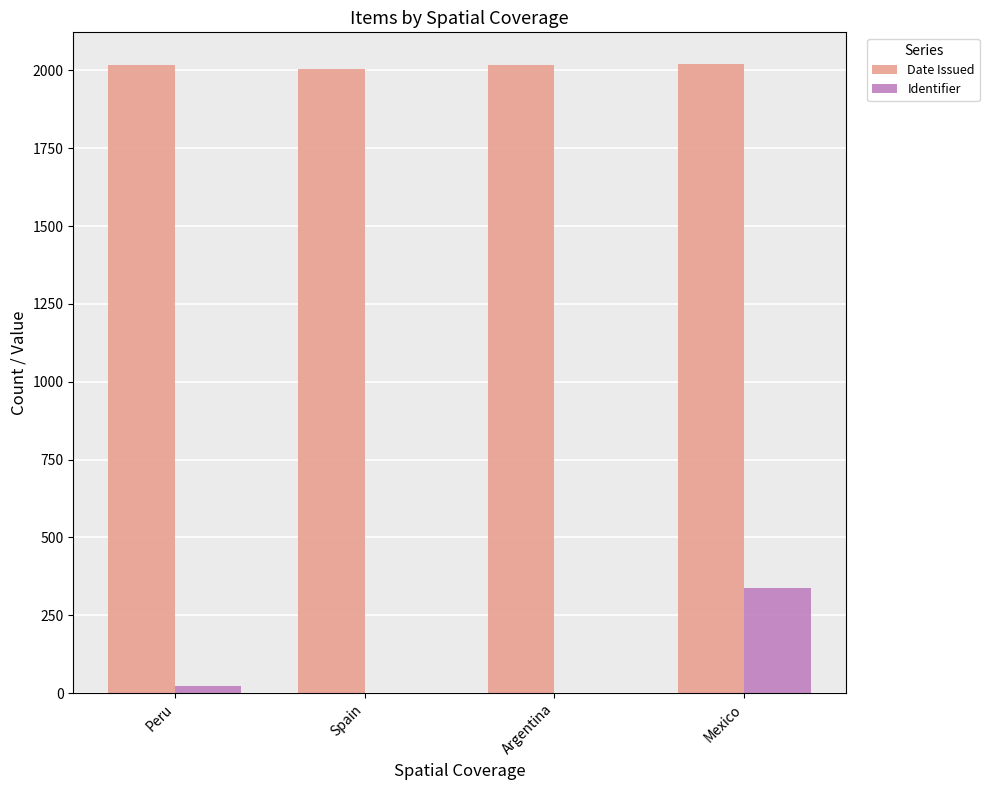

What is the sum of all Date Issued values?

8057